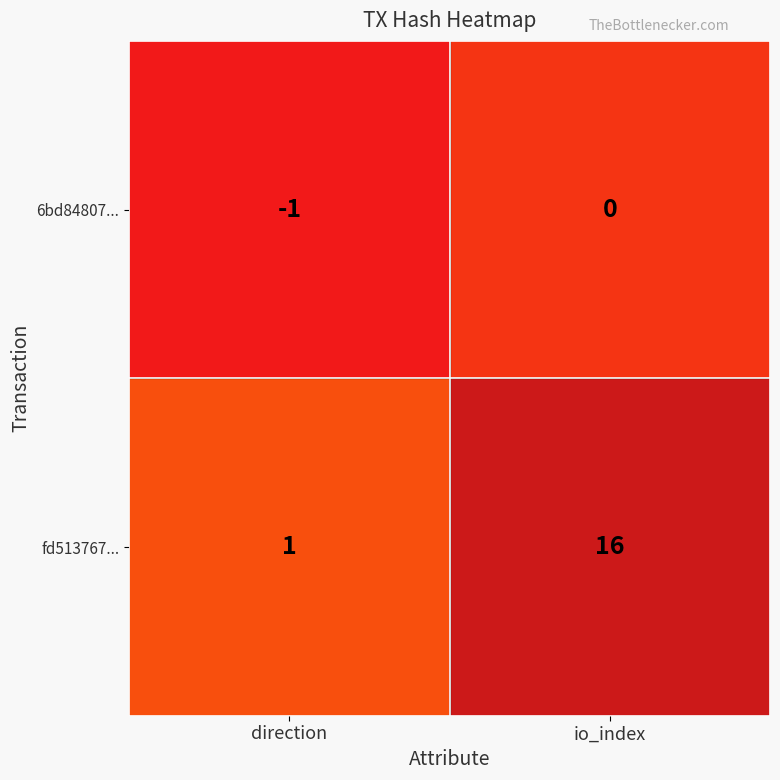

Which series changed the most between direction and io_index?

fd513767...